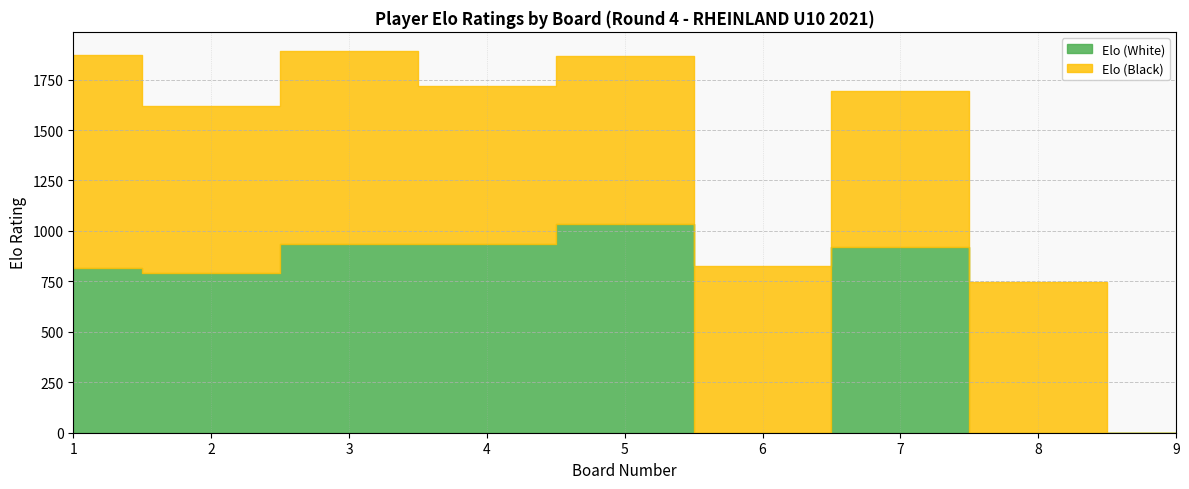

Does the chart display data point markers on the line(s)?

No